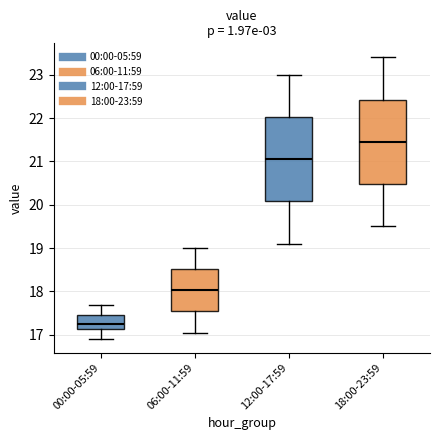

Reading left to right, transcribe this box plot: for each box, give where its median line is, the range the box spans, and where its two whiskers end, as read against the y-axis. The values are not printed on the chart, so give them approximately, as read against the axis.

00:00-05:59: median 17.3, box 17.1 to 17.5, whiskers 16.9 to 17.7
06:00-11:59: median 18.0, box 17.5 to 18.5, whiskers 17.1 to 19.0
12:00-17:59: median 21.1, box 20.1 to 22.0, whiskers 19.1 to 23.0
18:00-23:59: median 21.5, box 20.5 to 22.4, whiskers 19.5 to 23.4